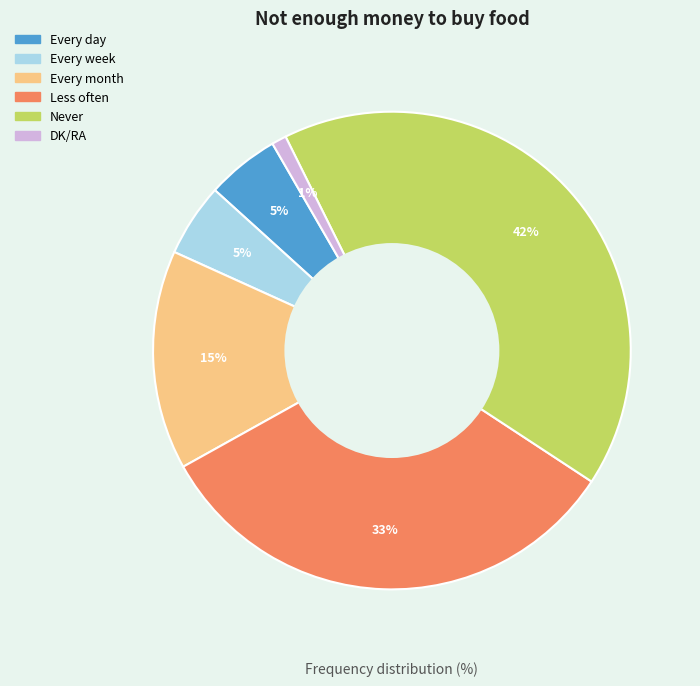

Combined, do Less often and Every month account for over 50%?

No